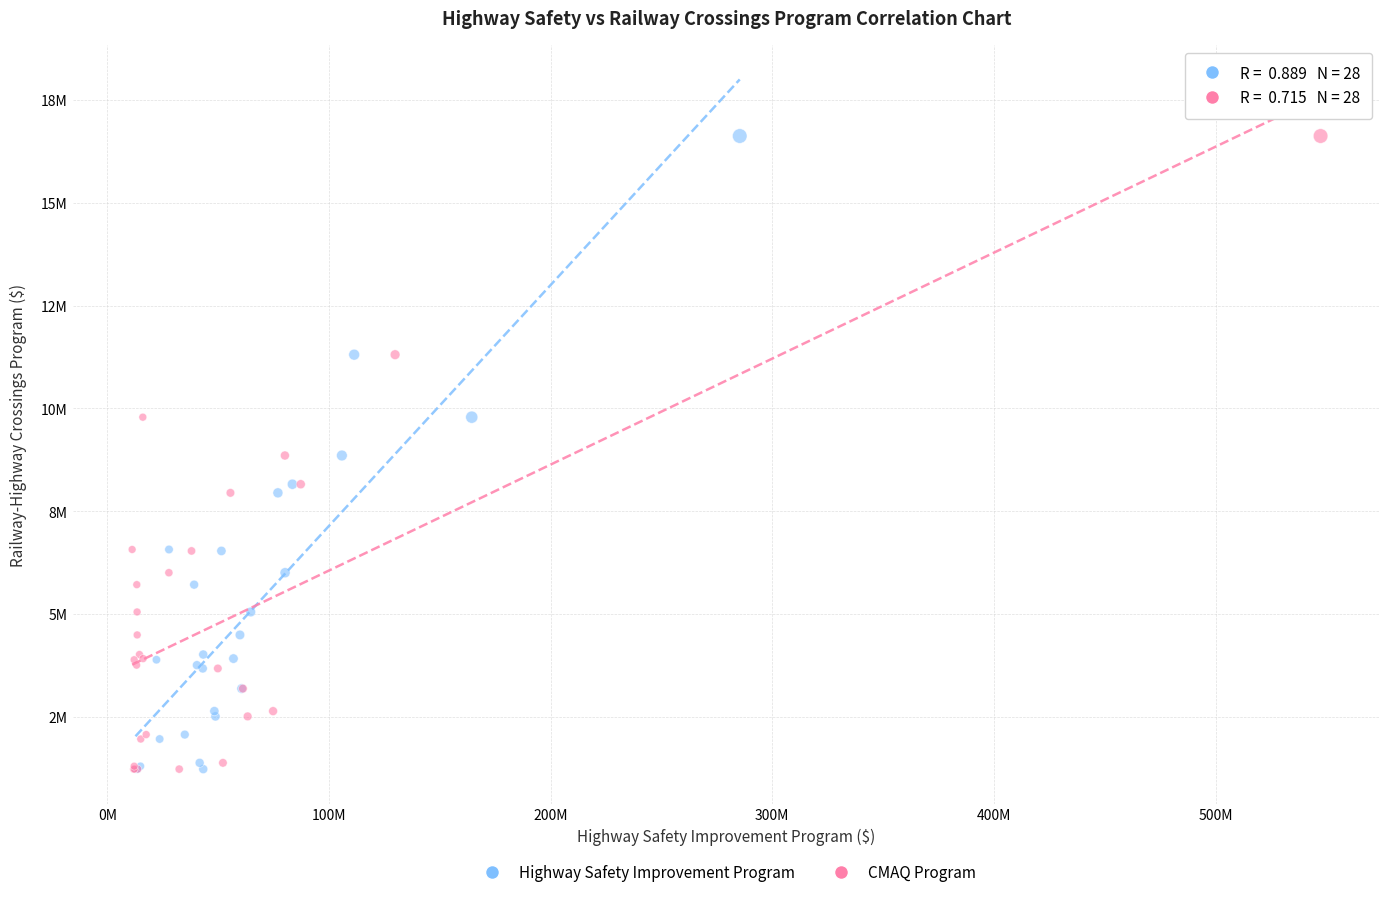

What are all the series names shown in the legend?

Highway Safety Improvement Program, CMAQ Program